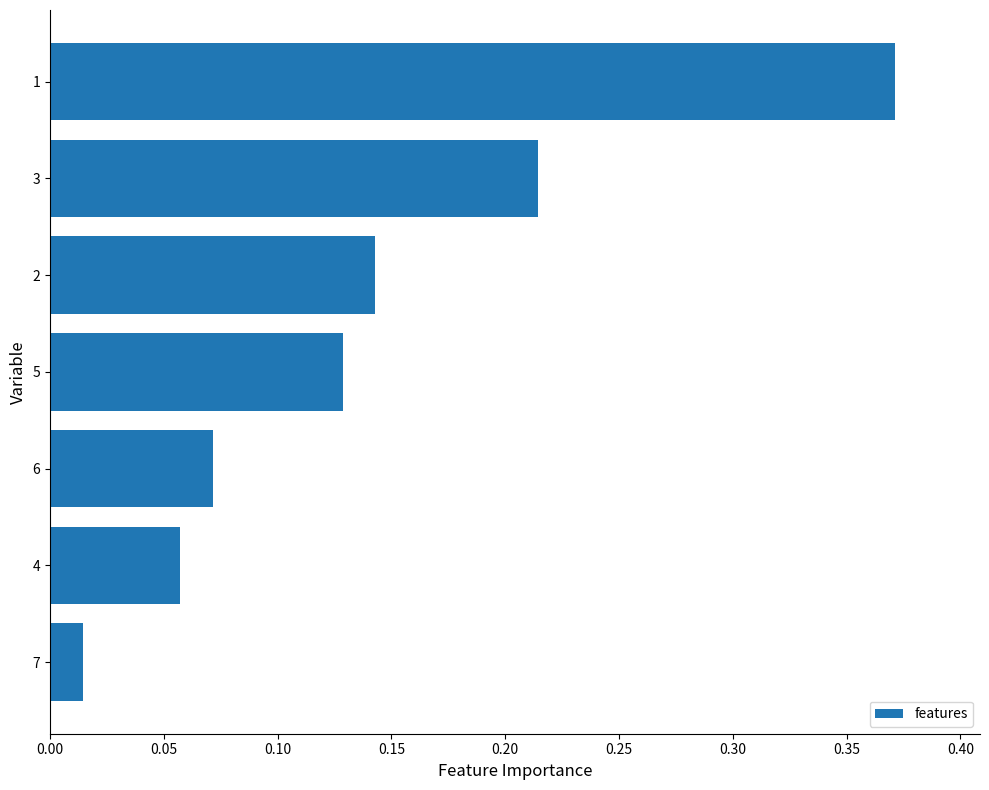

What is the sum of all values?

1.0